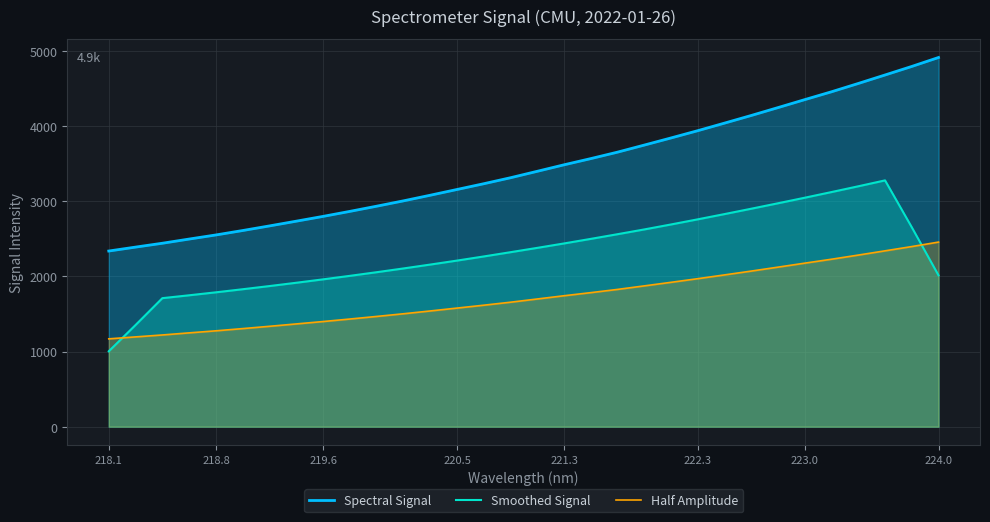

How many lines are shown in the chart?

3